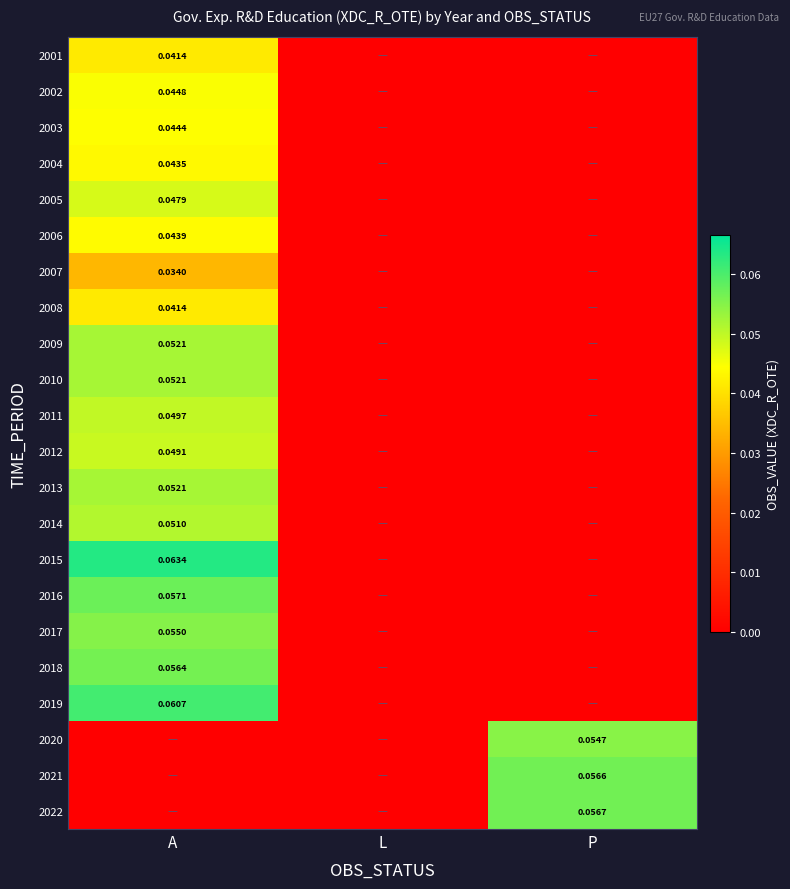

Is the value of 2001 at A greater than the value of 2019 at A?

No